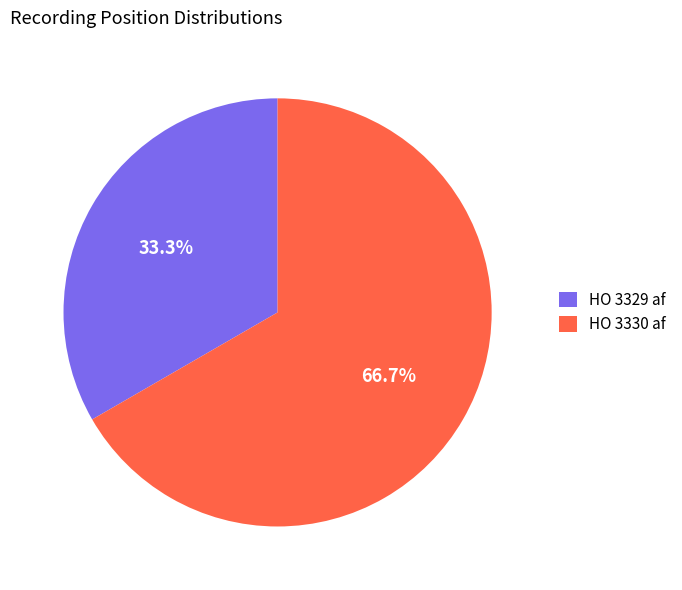

What is the largest slice in the pie chart?

HO 3330 af